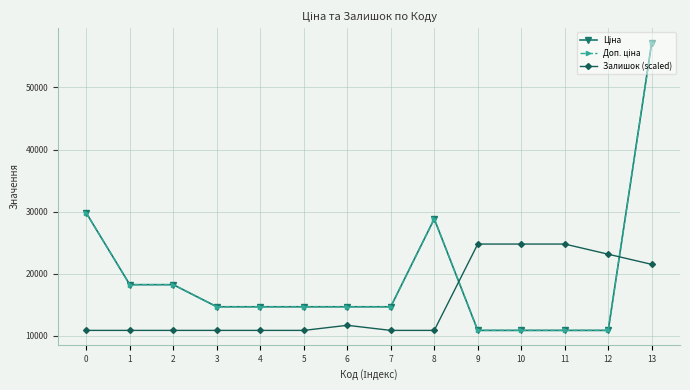

Reading left to right, transcribe all the data shown in this chart.

Ціна: 0=29761.5	1=18212.0	2=18212.0	3=14649.6	4=14649.6	5=14649.6	6=14649.6	7=14649.6	8=28821.8	9=10840.1	10=10840.1	11=10840.1	12=10840.1	13=57235.5
Доп. ціна: 0=29761.5	1=18212.0	2=18212.0	3=14649.6	4=14649.6	5=14649.6	6=14649.6	7=14649.6	8=28821.8	9=10840.1	10=10840.1	11=10840.1	12=10840.1	13=57235.5
Залишок (scaled): 0=10840.1	1=10840.1	2=10840.1	3=10840.1	4=10840.1	5=10840.1	6=11658.8	7=10840.1	8=10840.1	9=24758.7	10=24758.7	11=24758.7	12=23121.2	13=21483.7